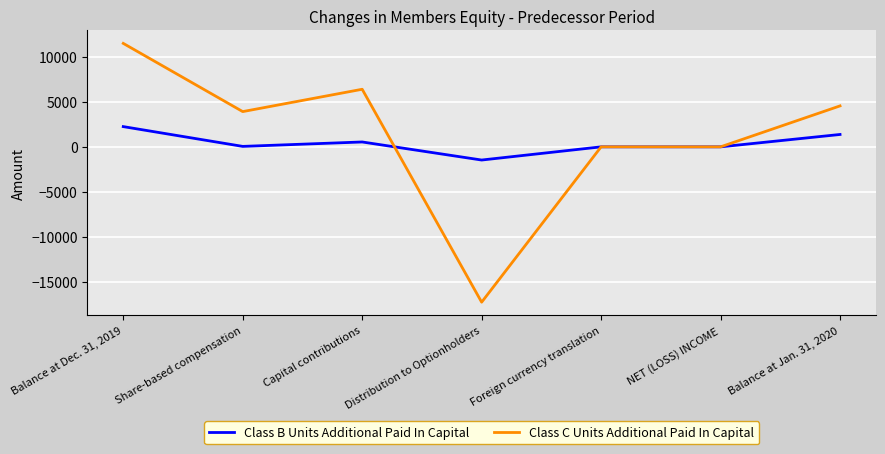

At how many categories does at least one series exceed 5334?

2